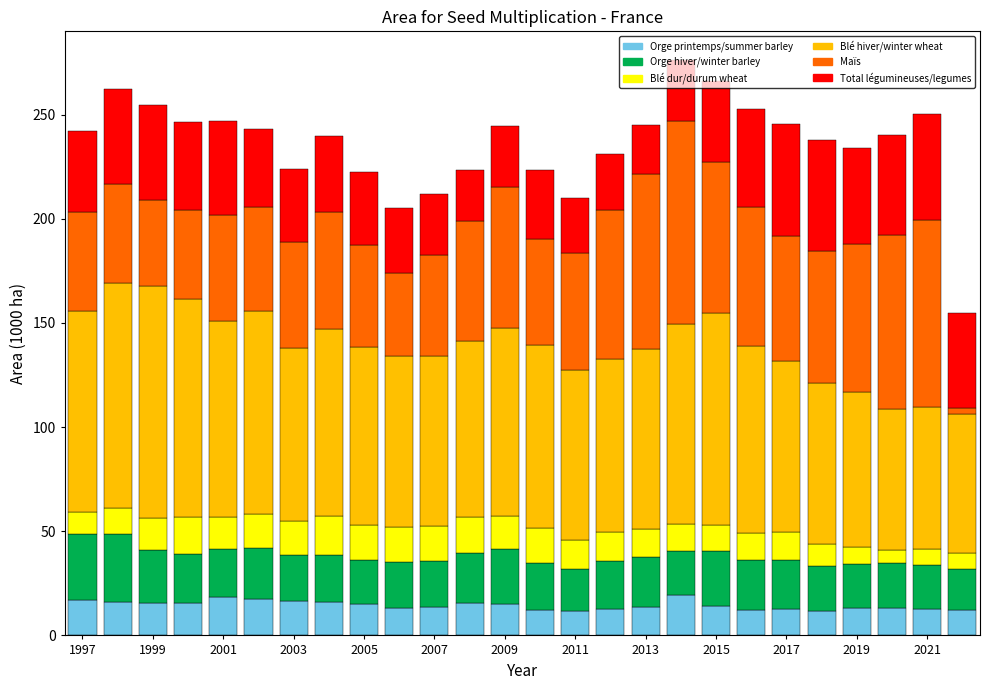

How many distinct data groups are displayed?

6